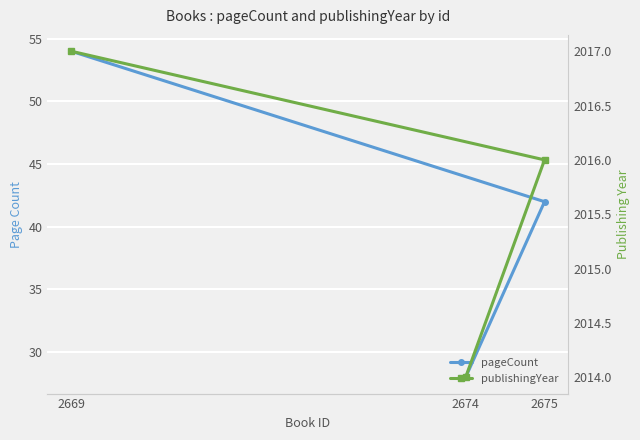

What is the average value of the pageCount series?

41